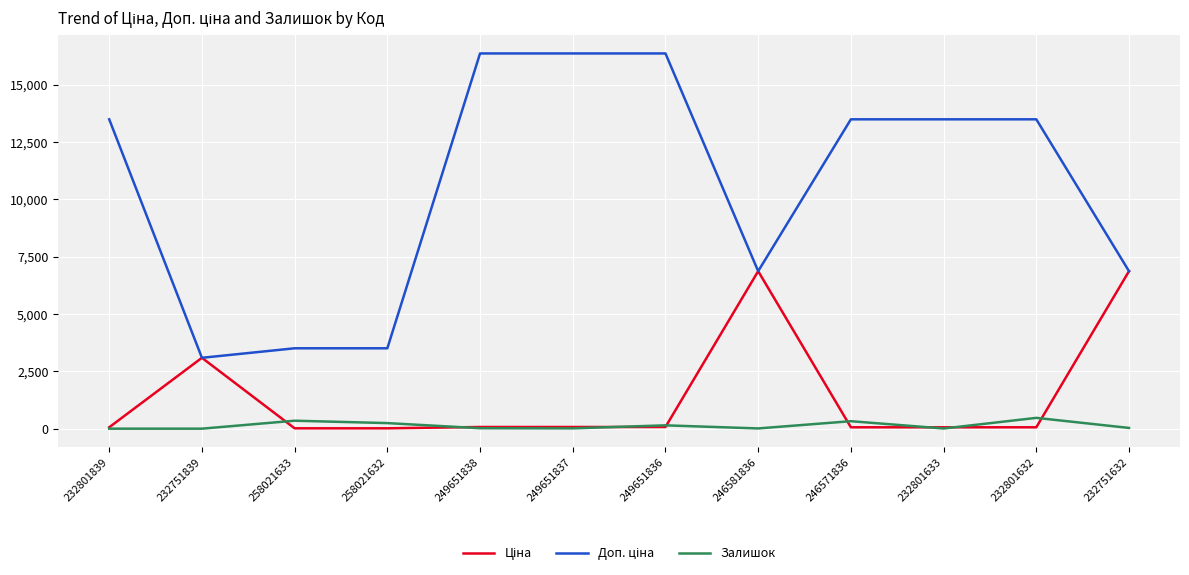

Is this an area chart (filled region under the line)?

No